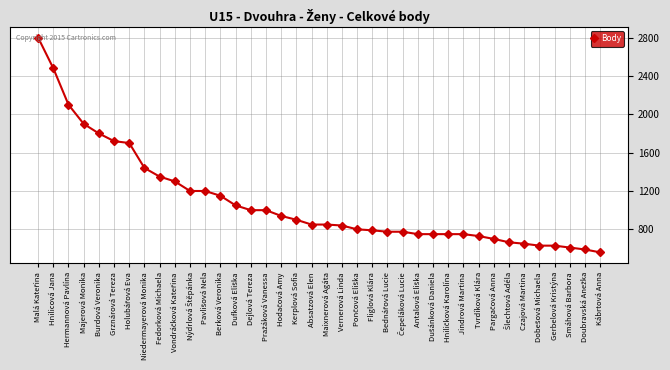

What is the value of the 13th point from the left?

1150